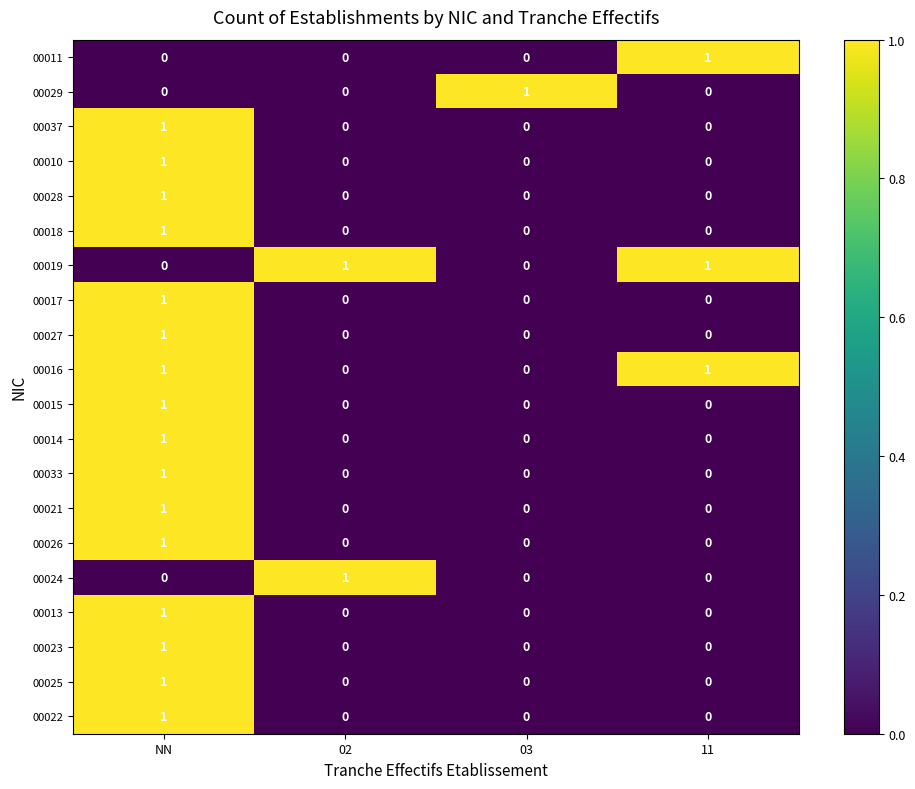

Is the value of 00016 at 11 greater than the value of 00017 at 03?

Yes